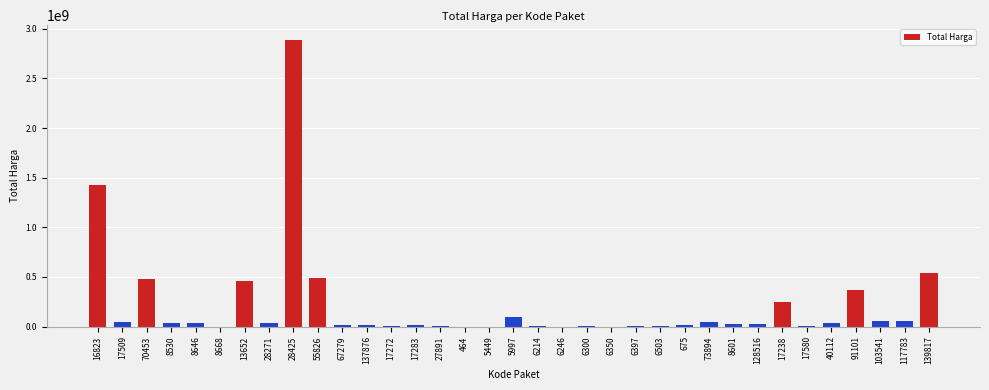

What is the sum of all values?

7518497085